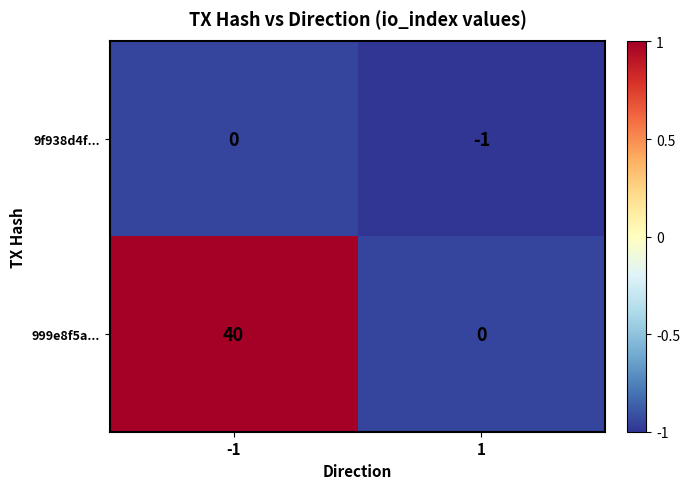

Is it true that 999e8f5a... equals 0 at 1?

True